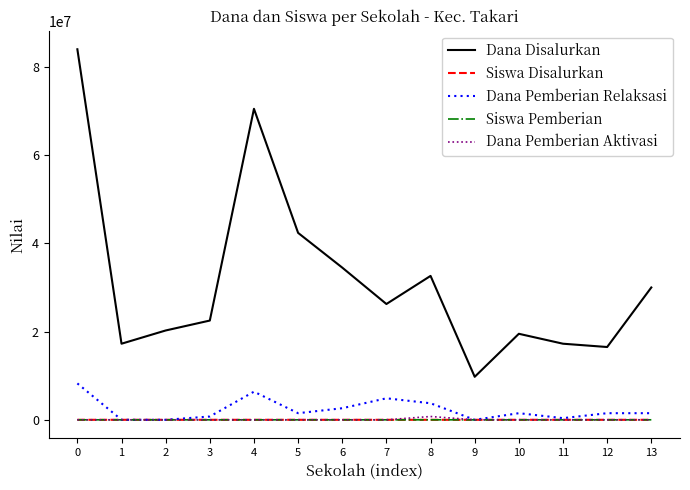

Which series has the largest range (max minus min)?

Dana Disalurkan